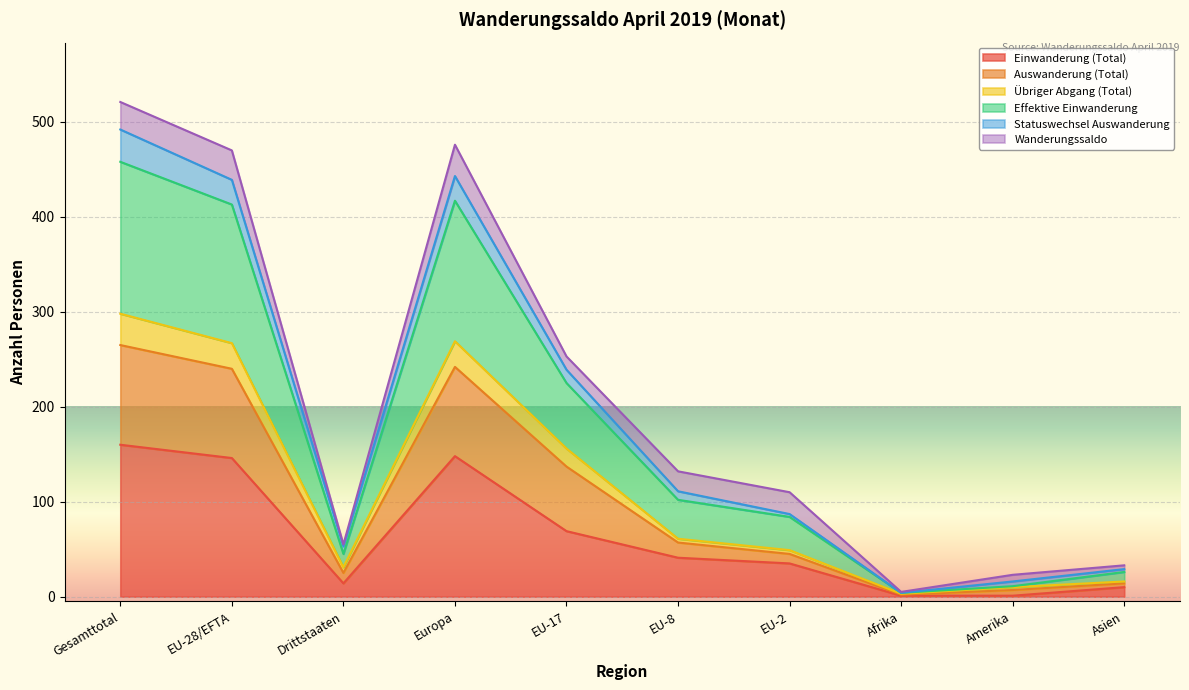

What is the maximum value shown in the chart?

521